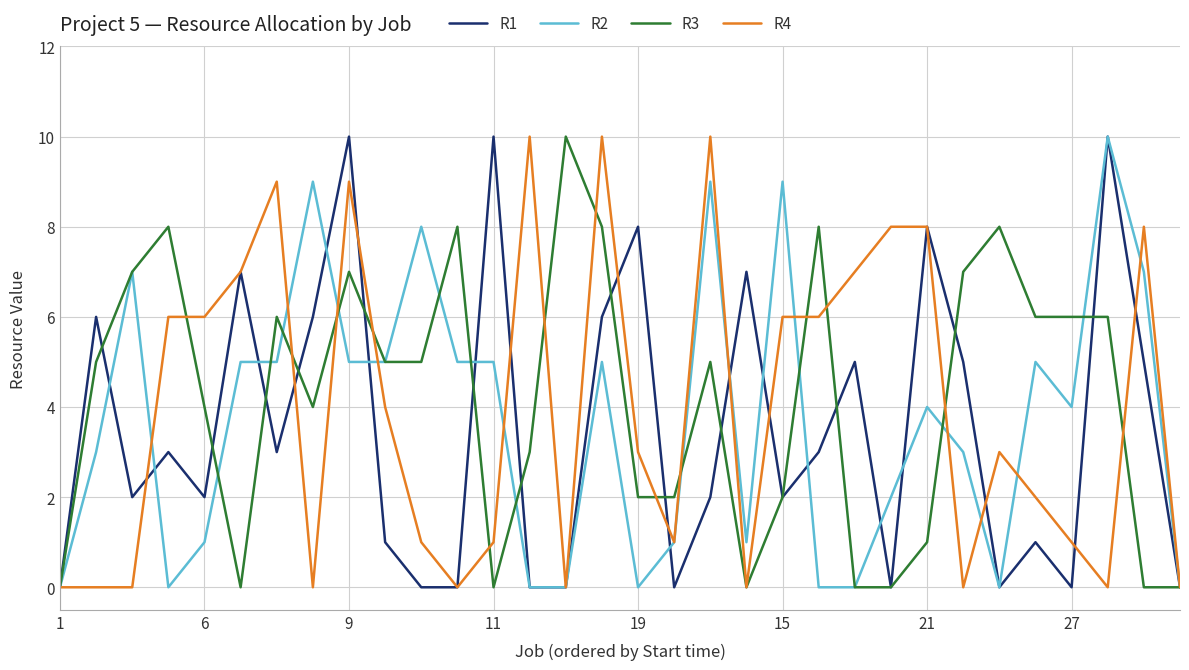

List the series in order of their overall mean, lowest first.

R1, R2, R4, R3